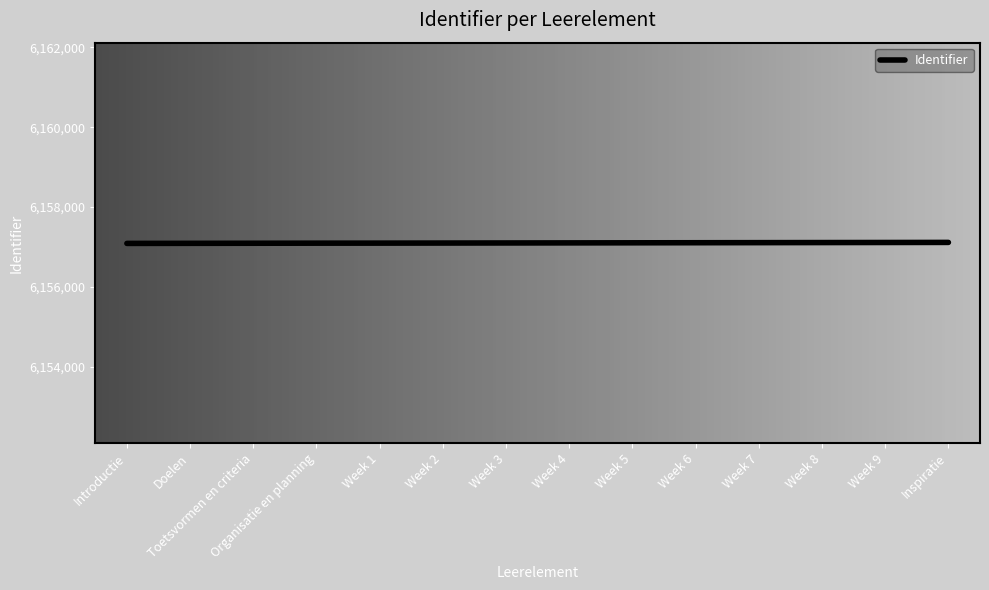

What value does the data have at Week 8?

6157112